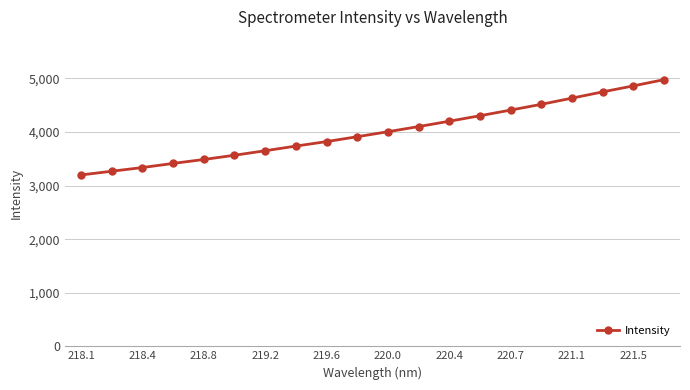

What is the sum of all values?

80135.8